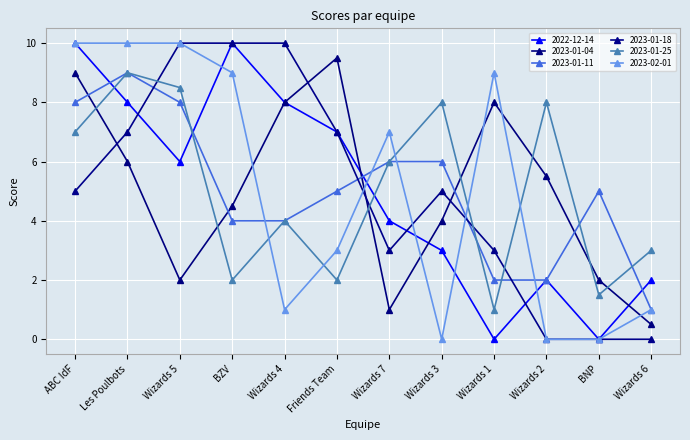

Reading left to right, what are all the values shown in this chart?

2022-12-14: 10.0	8.0	6.0	10.0	8.0	7.0	4.0	3.0	0.0	2.0	0.0	2.0
2023-01-04: 9.0	6.0	2.0	4.5	8.0	9.5	1.0	4.0	8.0	5.5	2.0	0.5
2023-01-11: 8.0	9.0	8.0	4.0	4.0	5.0	6.0	6.0	2.0	2.0	5.0	1.0
2023-01-18: 5.0	7.0	10.0	10.0	10.0	7.0	3.0	5.0	3.0	0.0	0.0	0.0
2023-01-25: 7.0	9.0	8.5	2.0	4.0	2.0	6.0	8.0	1.0	8.0	1.5	3.0
2023-02-01: 10.0	10.0	10.0	9.0	1.0	3.0	7.0	0.0	9.0	0.0	0.0	1.0